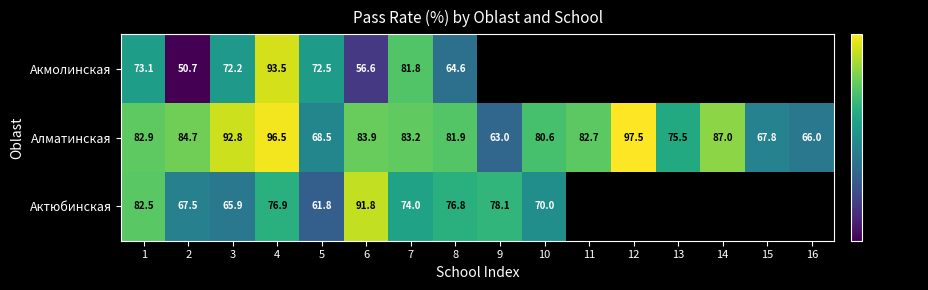

Between 6 and 7, which series saw the biggest shift?

Акмолинская